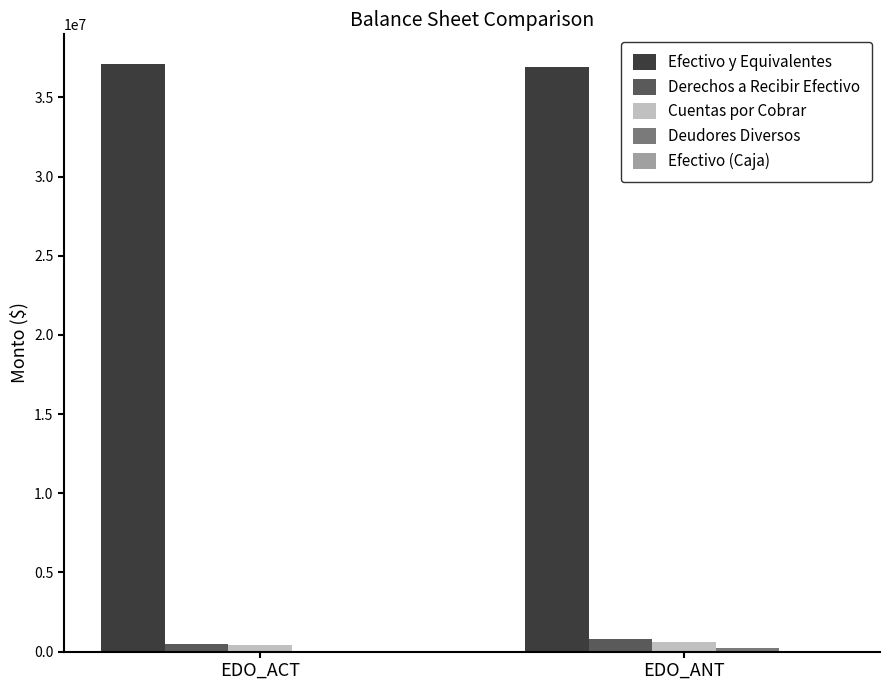

Is the value of Derechos a Recibir Efectivo at EDO_ACT greater than the value of Efectivo y Equivalentes at EDO_ACT?

No